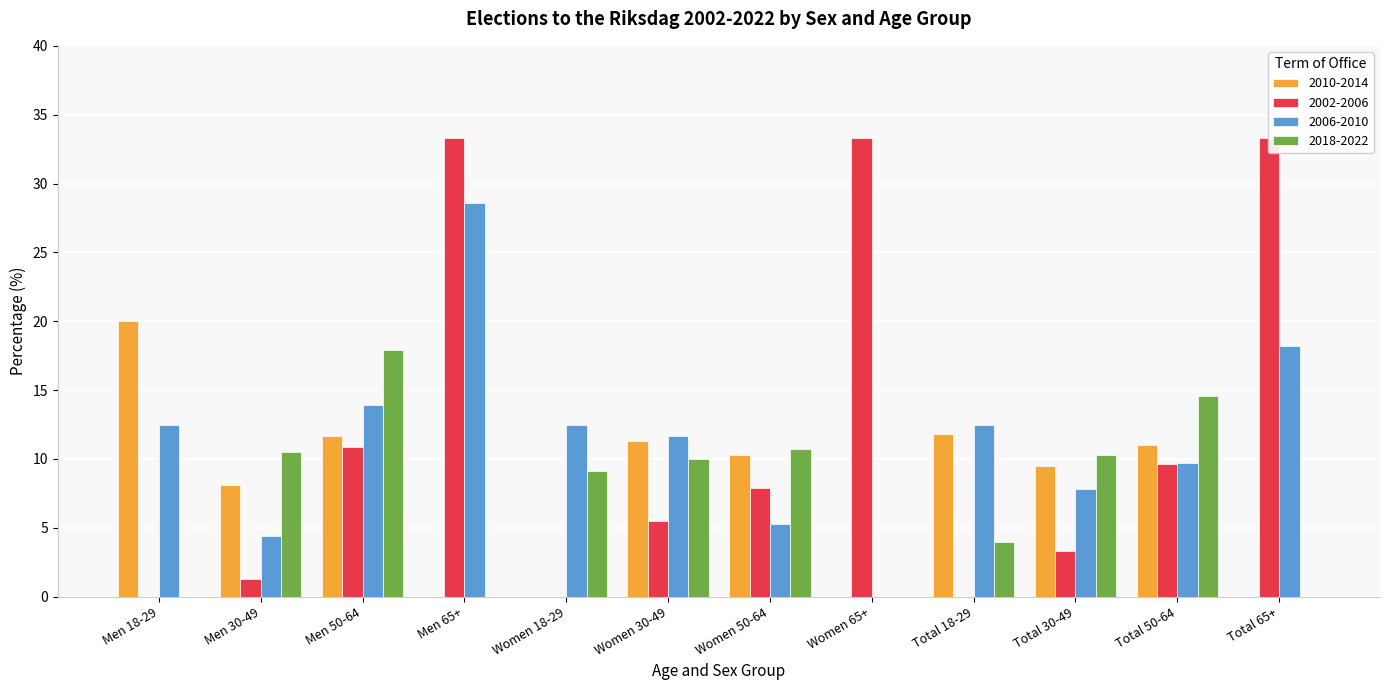

What is the label of the 7th bar from the right?

Women 30-49